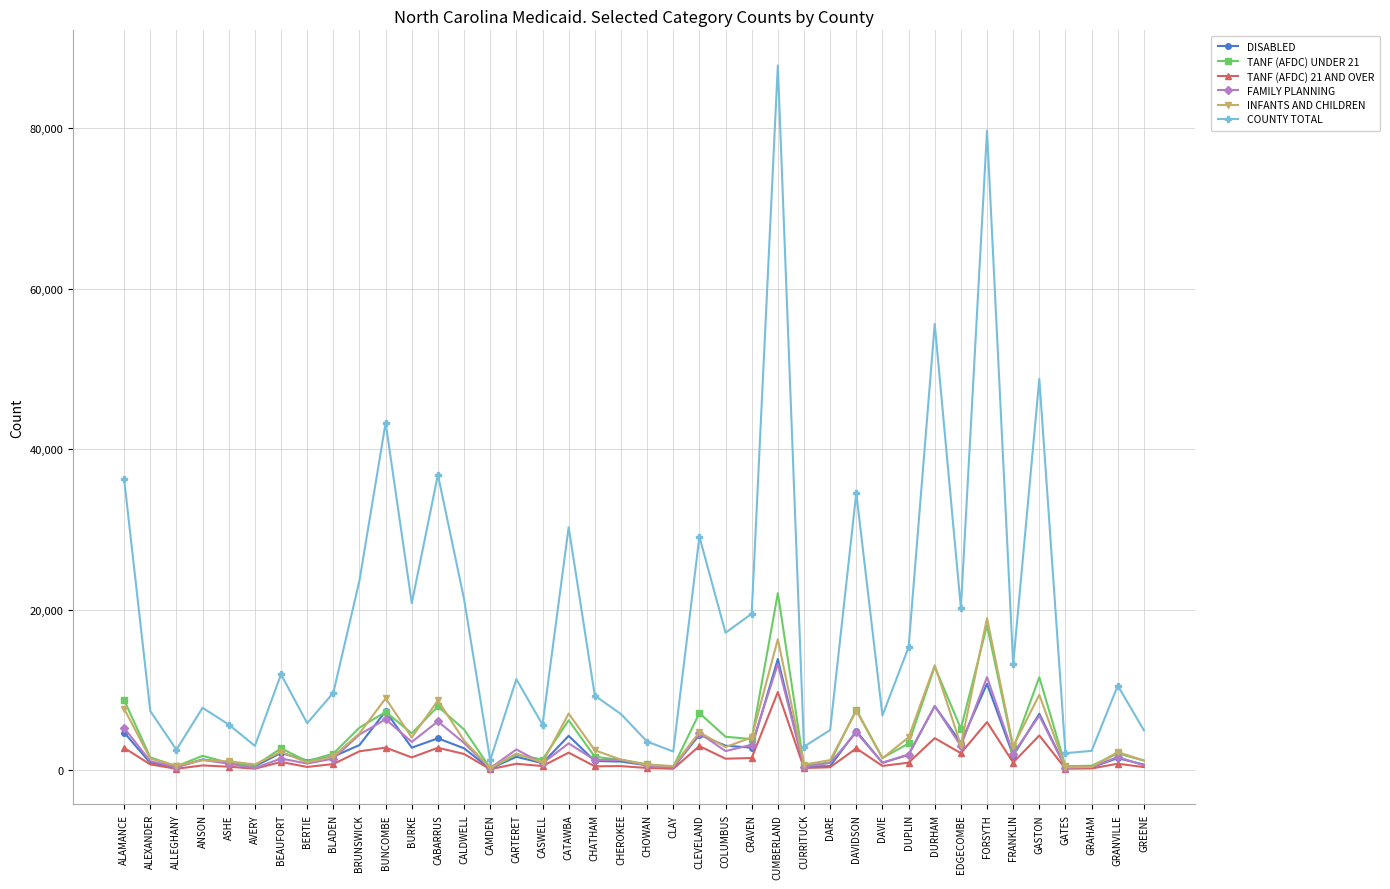

What is the difference between the highest and lowest values at BUNCOMBE?

40470